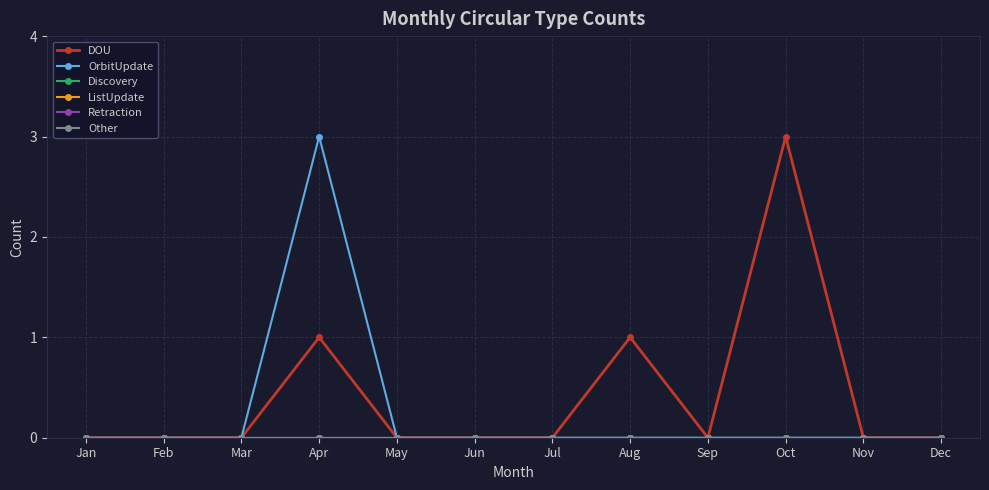

Where is the first local maximum for OrbitUpdate?

Apr